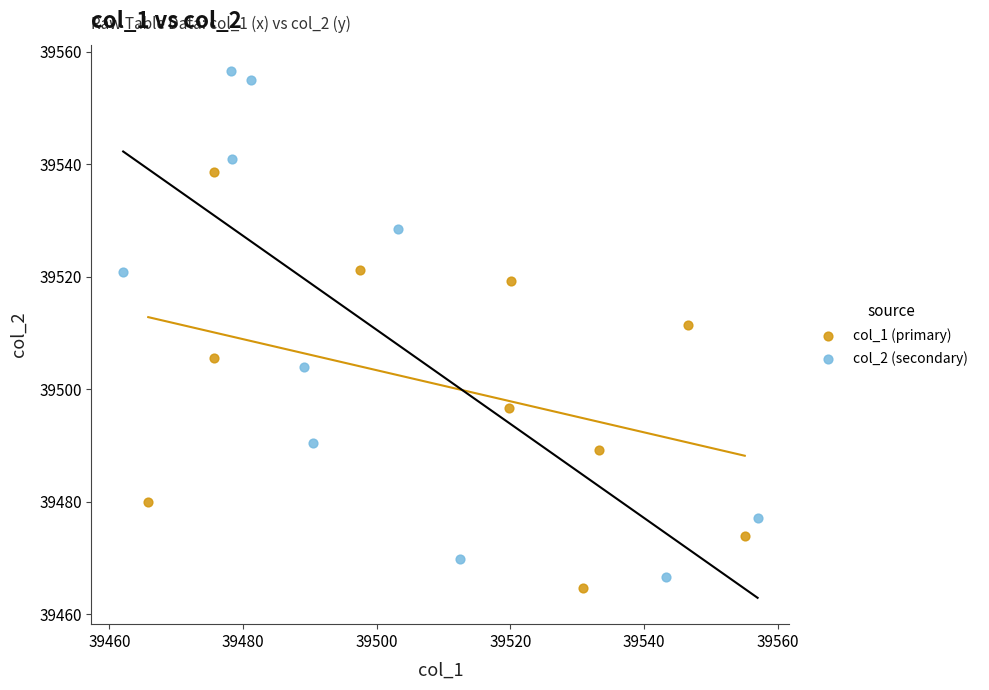

Which series has the widest spread of Y values?

col_2 (secondary)